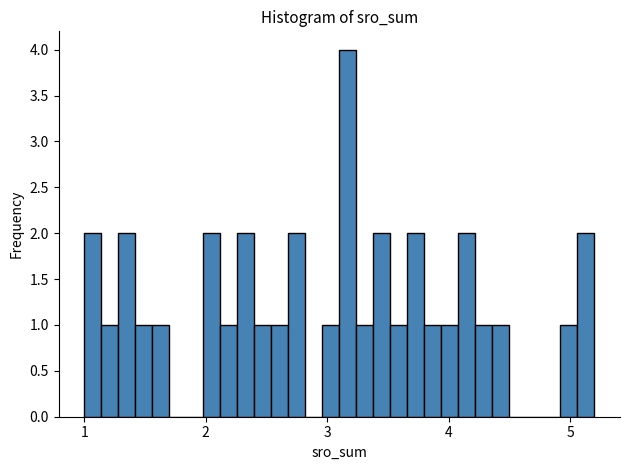

Read against the x-axis, roughly where is the centre of the tallest bar?

3.2